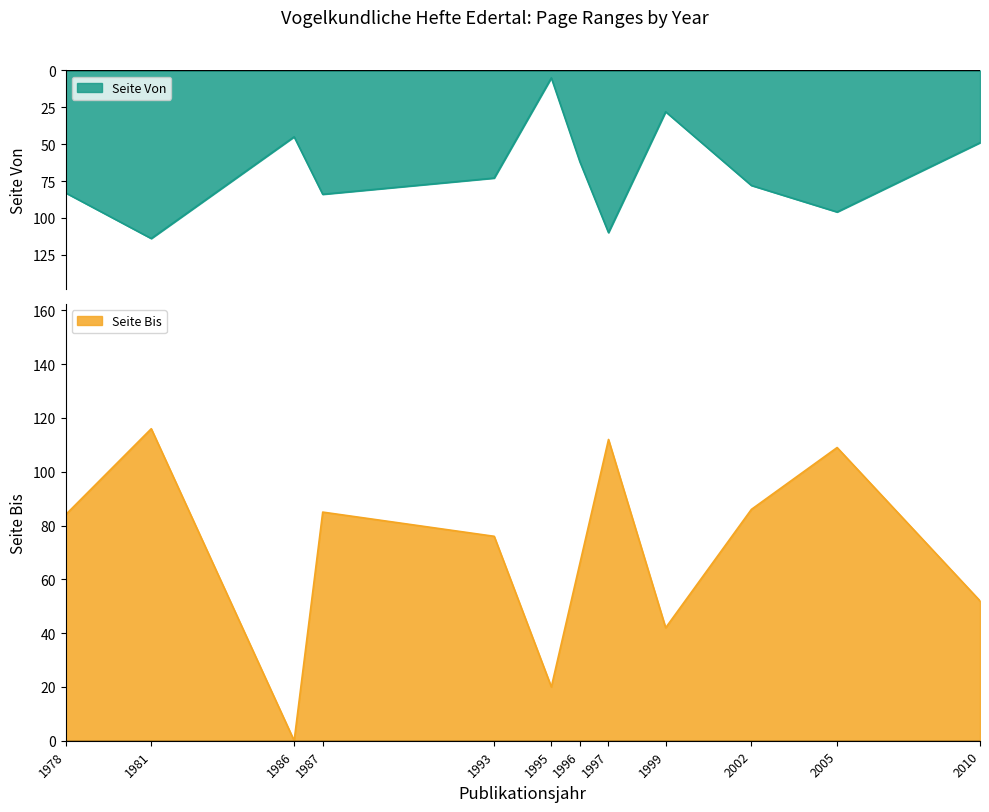

Reading right to left, what are all the values shown in this chart?

Seite Von: 49	96	78	28	110	62	5	73	84	45	114	83
Seite Bis: 52	109	86	42	112	66	20	76	85	0	116	84